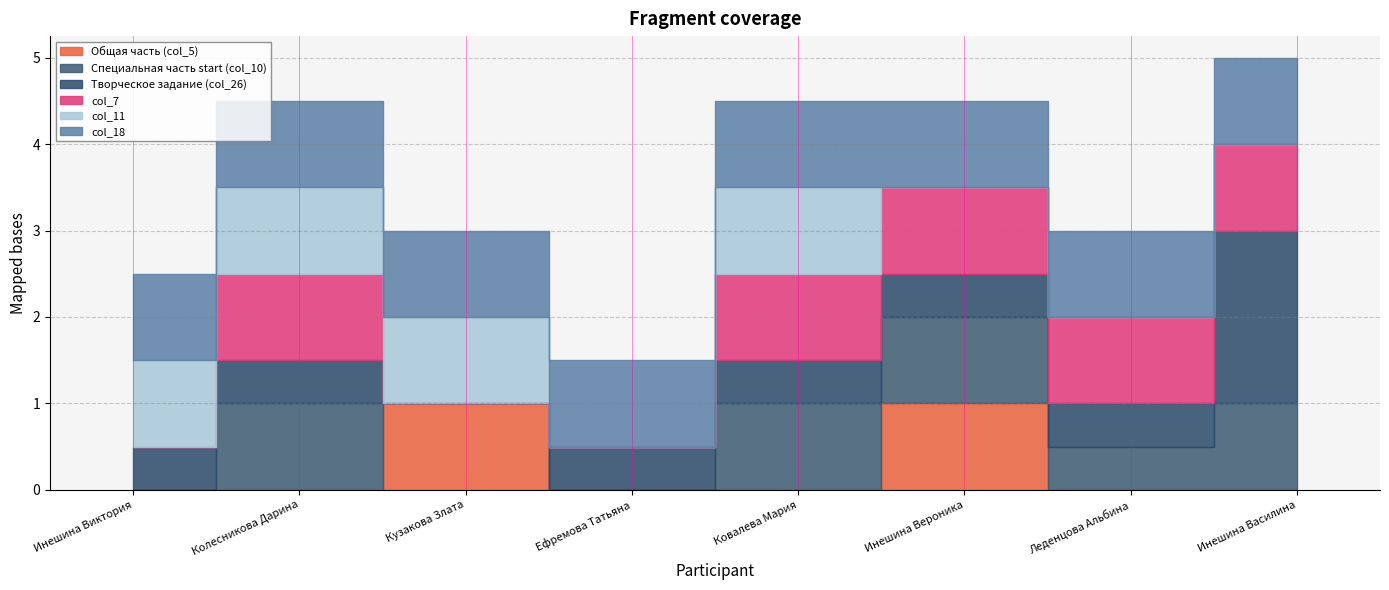

How many values in the Творческое задание (col_26) series exceed 0?

7